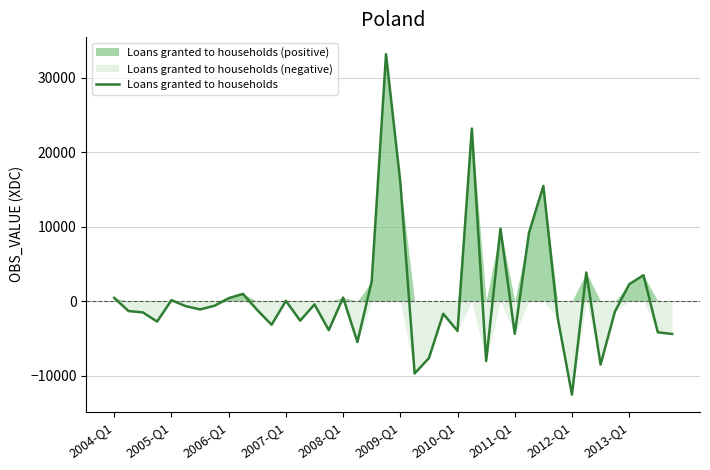

What is the highest value of the Loans granted to households series?

33162.3